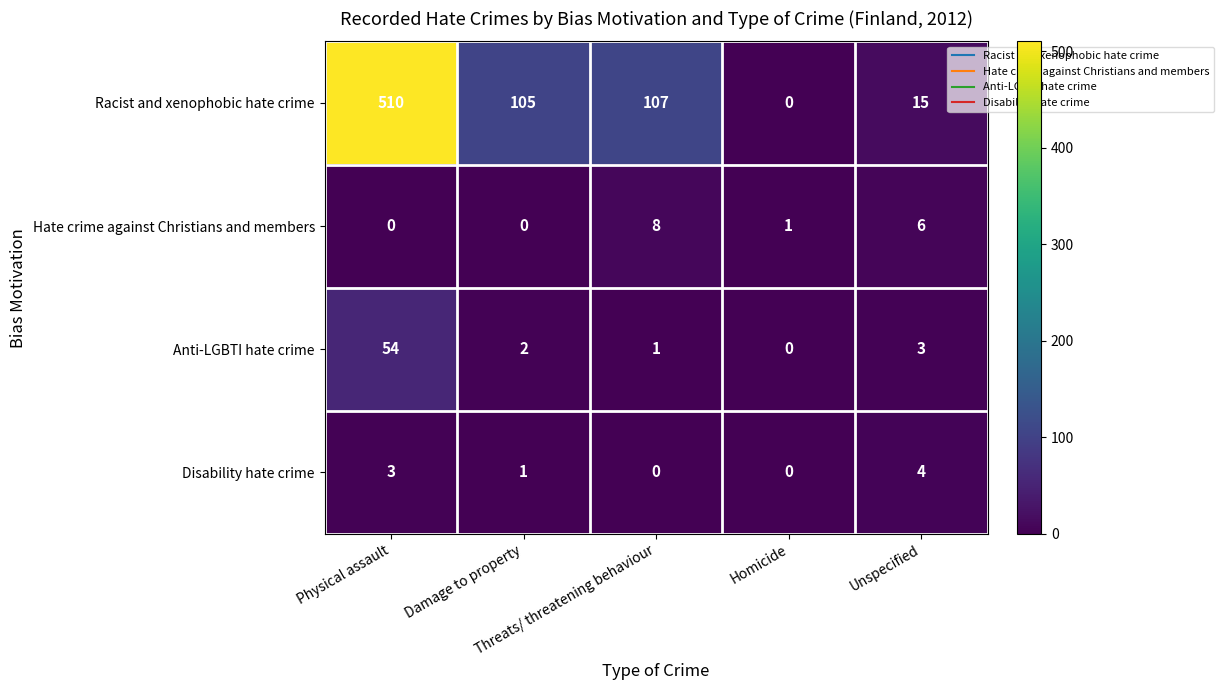

Count the Disability hate crime values in the range 0 to 3.

4